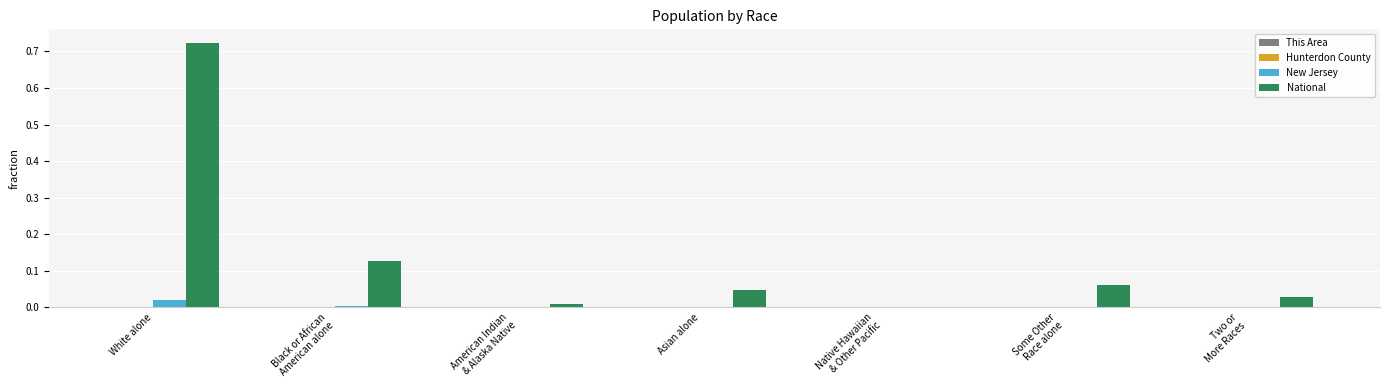

The value of National at Asian alone is 0.0. True or false?

True